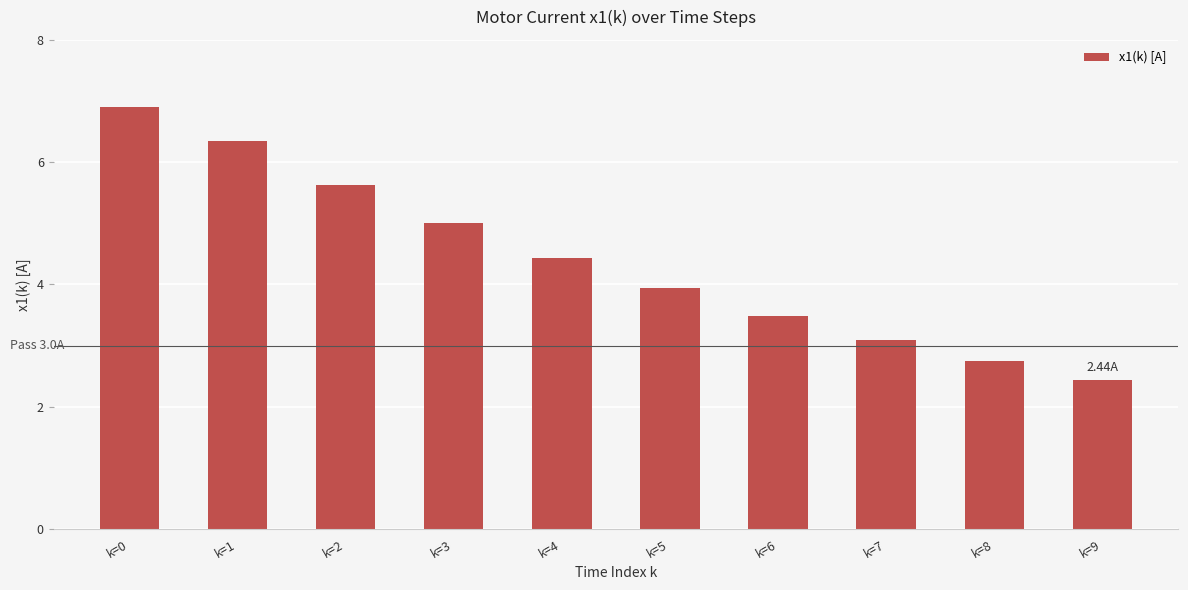

What is the average value?

4.4